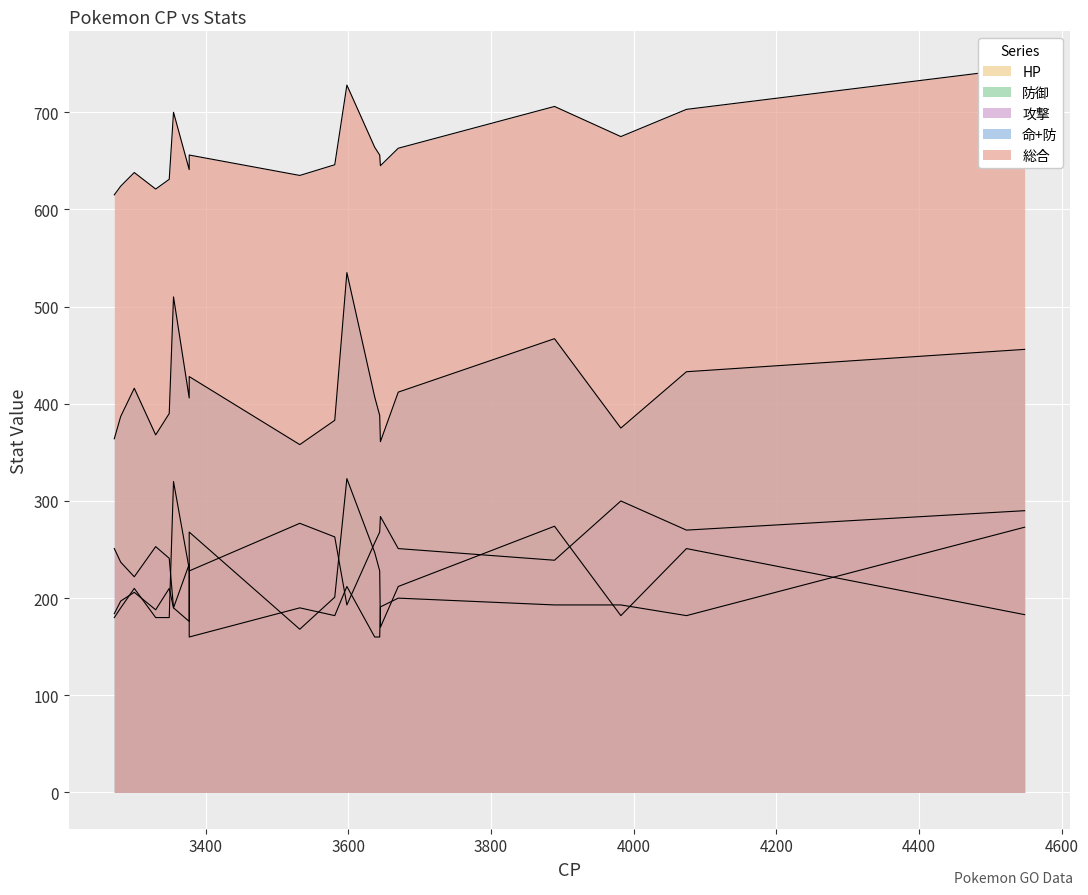

At how many categories does at least one series exceed 501?

20